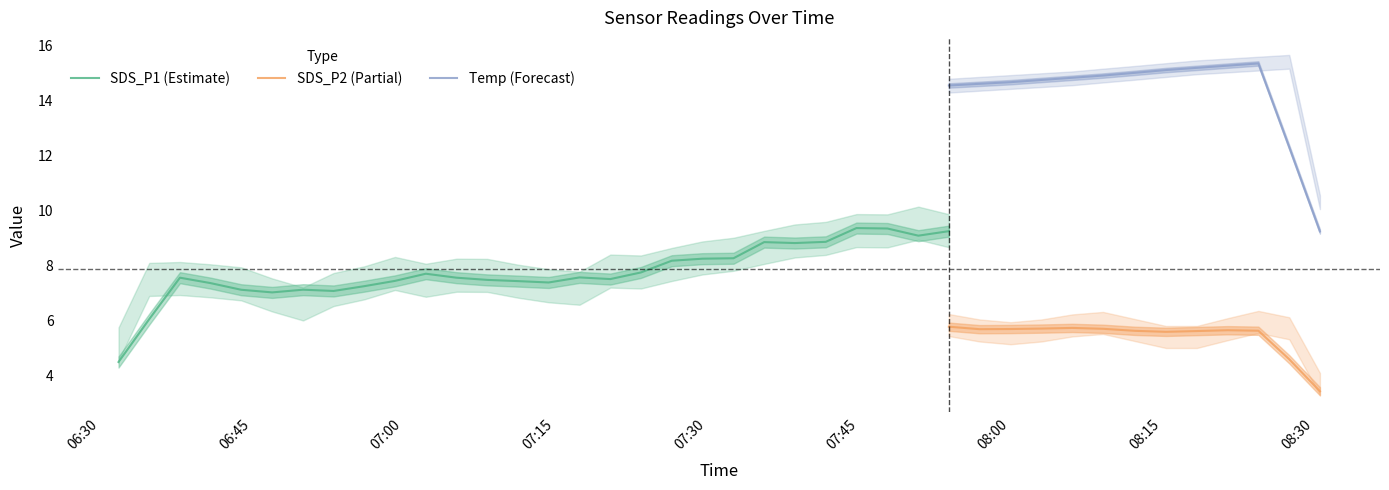

Count the number of data series in this chart.

3